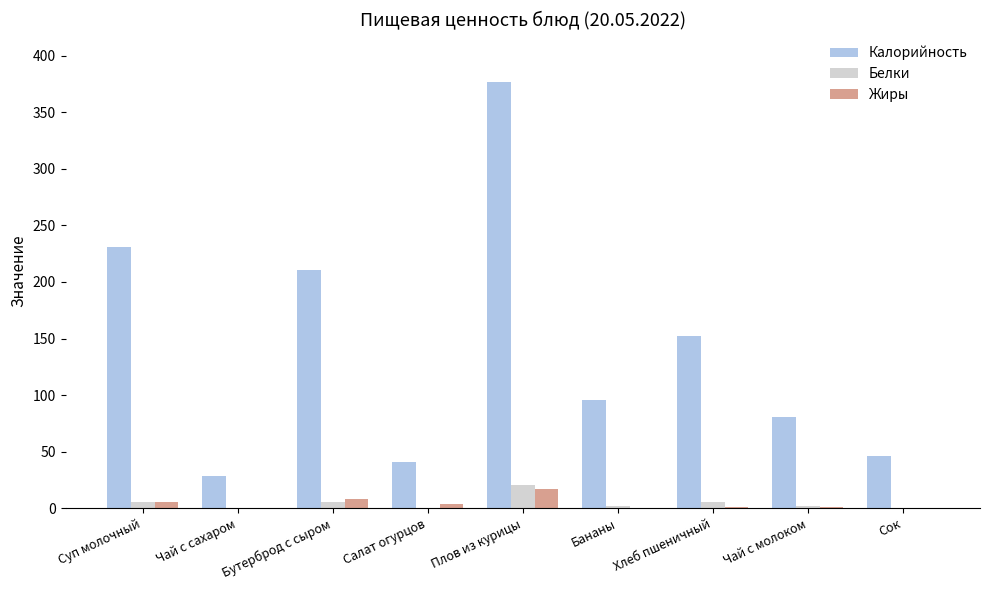

Which category has the highest value in the Калорийность series?

Плов из курицы